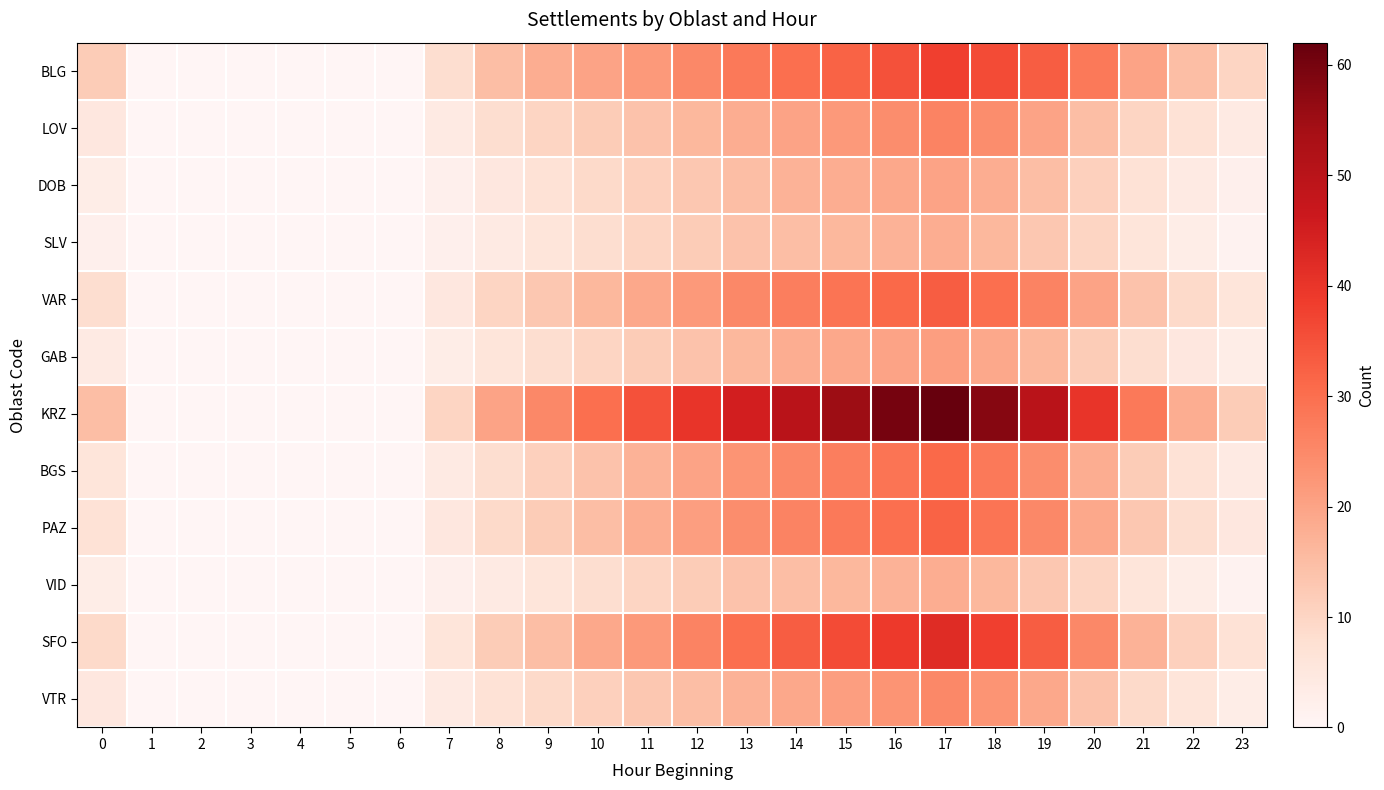

Reading left to right, what are all the values shown in this chart?

BLG: 0=12	1=0	2=0	3=0	4=0	5=0	6=0	7=8	8=15	9=18	10=20	11=22	12=25	13=28	14=30	15=32	16=35	17=38	18=36	19=33	20=28	21=20	22=15	23=10
LOV: 0=5	1=0	2=0	3=0	4=0	5=0	6=0	7=4	8=8	9=10	10=12	11=14	12=16	13=18	14=20	15=22	16=24	17=26	18=24	19=20	20=15	21=10	22=7	23=4
DOB: 0=3	1=0	2=0	3=0	4=0	5=0	6=0	7=2	8=5	9=7	10=9	11=11	12=13	13=15	14=17	15=18	16=19	17=20	18=18	19=15	20=11	21=7	22=4	23=2
SLV: 0=2	1=0	2=0	3=0	4=0	5=0	6=0	7=2	8=4	9=6	10=8	11=10	12=12	13=14	14=15	15=16	16=17	17=18	18=16	19=13	20=10	21=6	22=3	23=1
VAR: 0=8	1=0	2=0	3=0	4=0	5=0	6=0	7=5	8=10	9=13	10=16	11=19	12=22	13=25	14=27	15=29	16=31	17=33	18=30	19=26	20=20	21=14	22=9	23=6
GAB: 0=4	1=0	2=0	3=0	4=0	5=0	6=0	7=3	8=6	9=8	10=10	11=12	12=14	13=16	14=18	15=19	16=20	17=21	18=19	19=16	20=12	21=8	22=5	23=3
KRZ: 0=15	1=0	2=0	3=0	4=0	5=0	6=0	7=10	8=20	9=25	10=30	11=35	12=40	13=45	14=50	15=55	16=60	17=62	18=58	19=50	20=40	21=28	22=18	23=12
BGS: 0=6	1=0	2=0	3=0	4=0	5=0	6=0	7=4	8=8	9=11	10=14	11=17	12=20	13=23	14=25	15=27	16=29	17=31	18=28	19=24	20=18	21=12	22=7	23=4
PAZ: 0=7	1=0	2=0	3=0	4=0	5=0	6=0	7=5	8=9	9=12	10=15	11=18	12=21	13=24	14=26	15=28	16=30	17=32	18=29	19=25	20=19	21=13	22=8	23=5
VID: 0=3	1=0	2=0	3=0	4=0	5=0	6=0	7=2	8=4	9=6	10=8	11=10	12=12	13=14	14=15	15=16	16=17	17=18	18=16	19=13	20=10	21=6	22=3	23=1
SFO: 0=9	1=0	2=0	3=0	4=0	5=0	6=0	7=6	8=12	9=15	10=19	11=22	12=26	13=30	14=33	15=36	16=39	17=42	18=38	19=33	20=25	21=17	22=11	23=7
VTR: 0=5	1=0	2=0	3=0	4=0	5=0	6=0	7=4	8=7	9=9	10=11	11=13	12=15	13=17	14=19	15=21	16=23	17=25	18=23	19=19	20=14	21=9	22=6	23=3